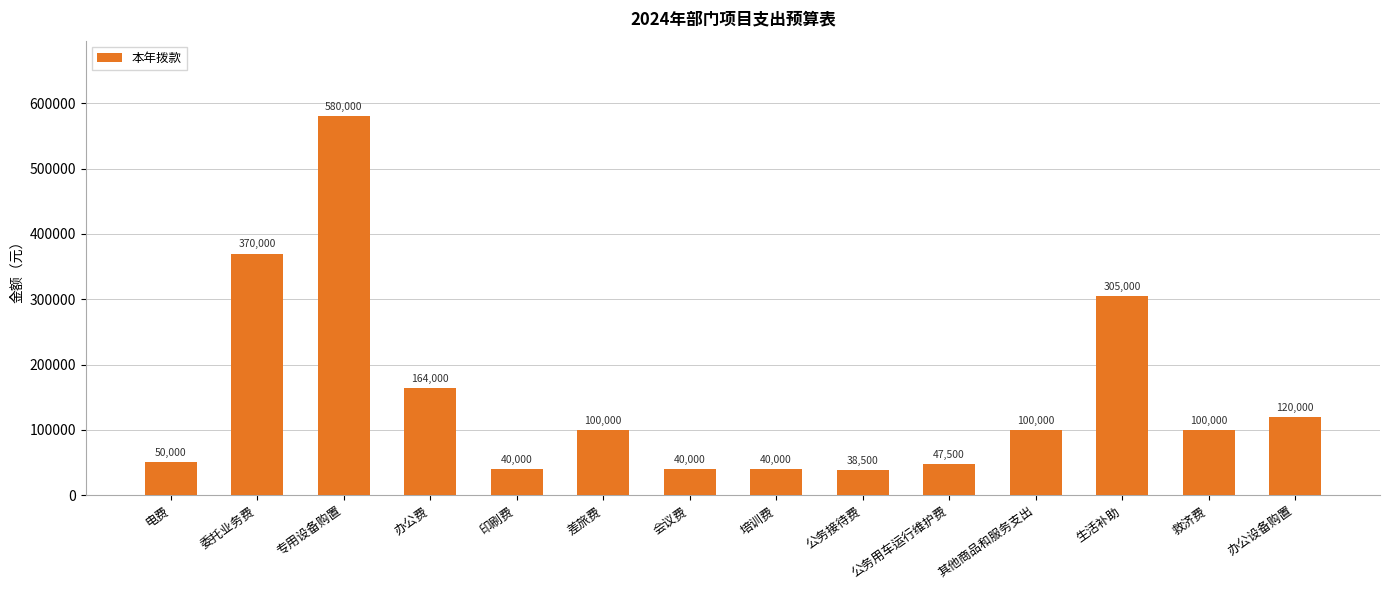

How many data points are less than 100000?

6